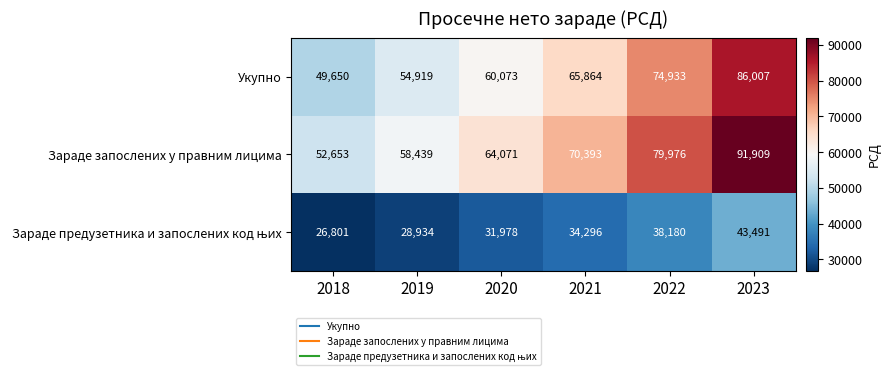

List the labels in order of Укупно value, largest first.

2023, 2022, 2021, 2020, 2019, 2018